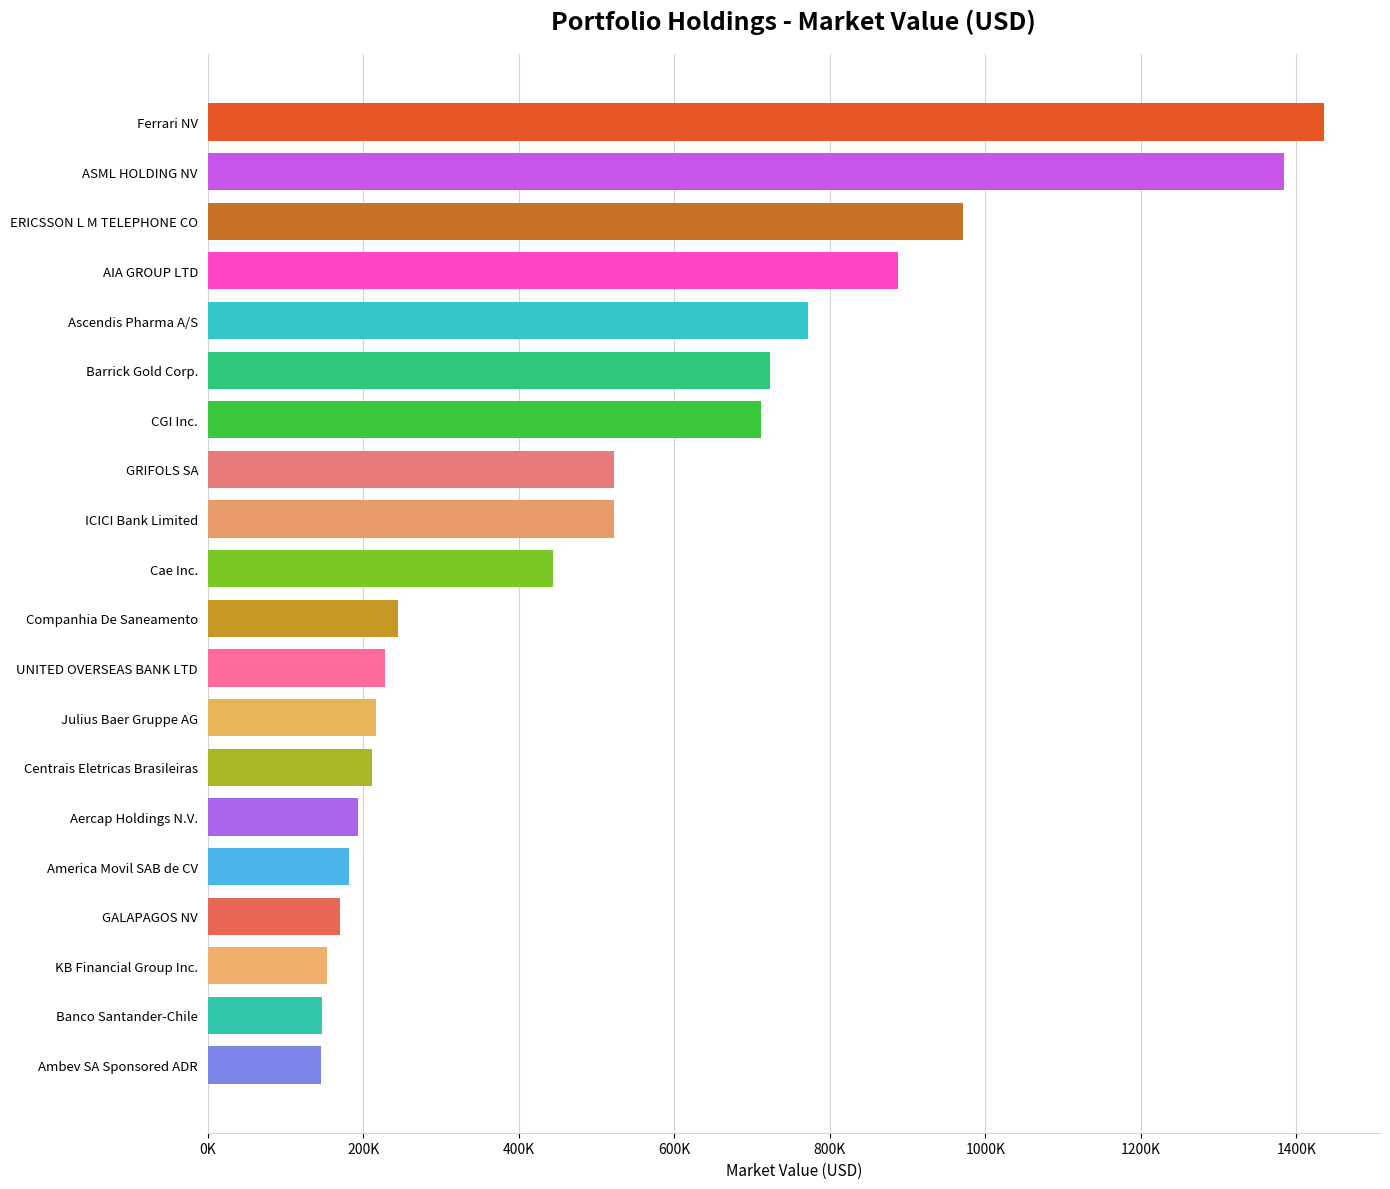

What is the difference between the second highest and second lowest values?

1237846.5